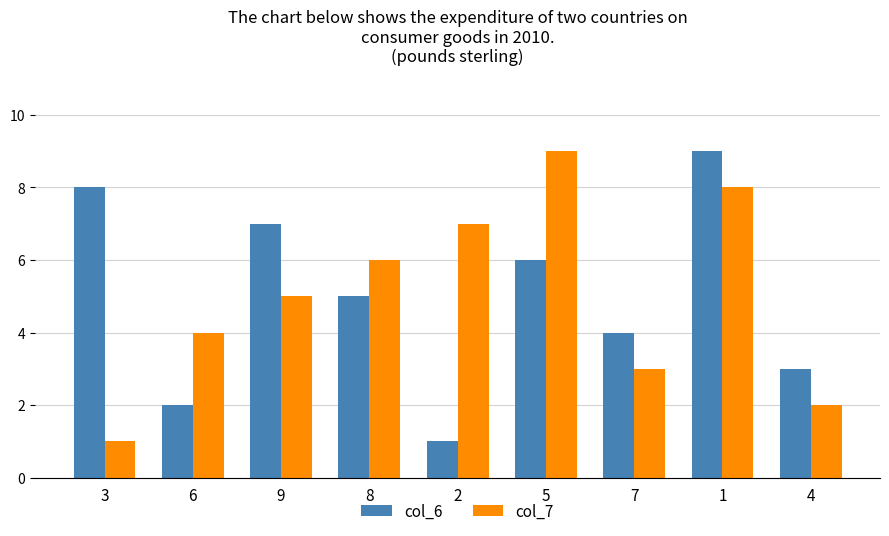

At which category is the sum across all series the highest?

1